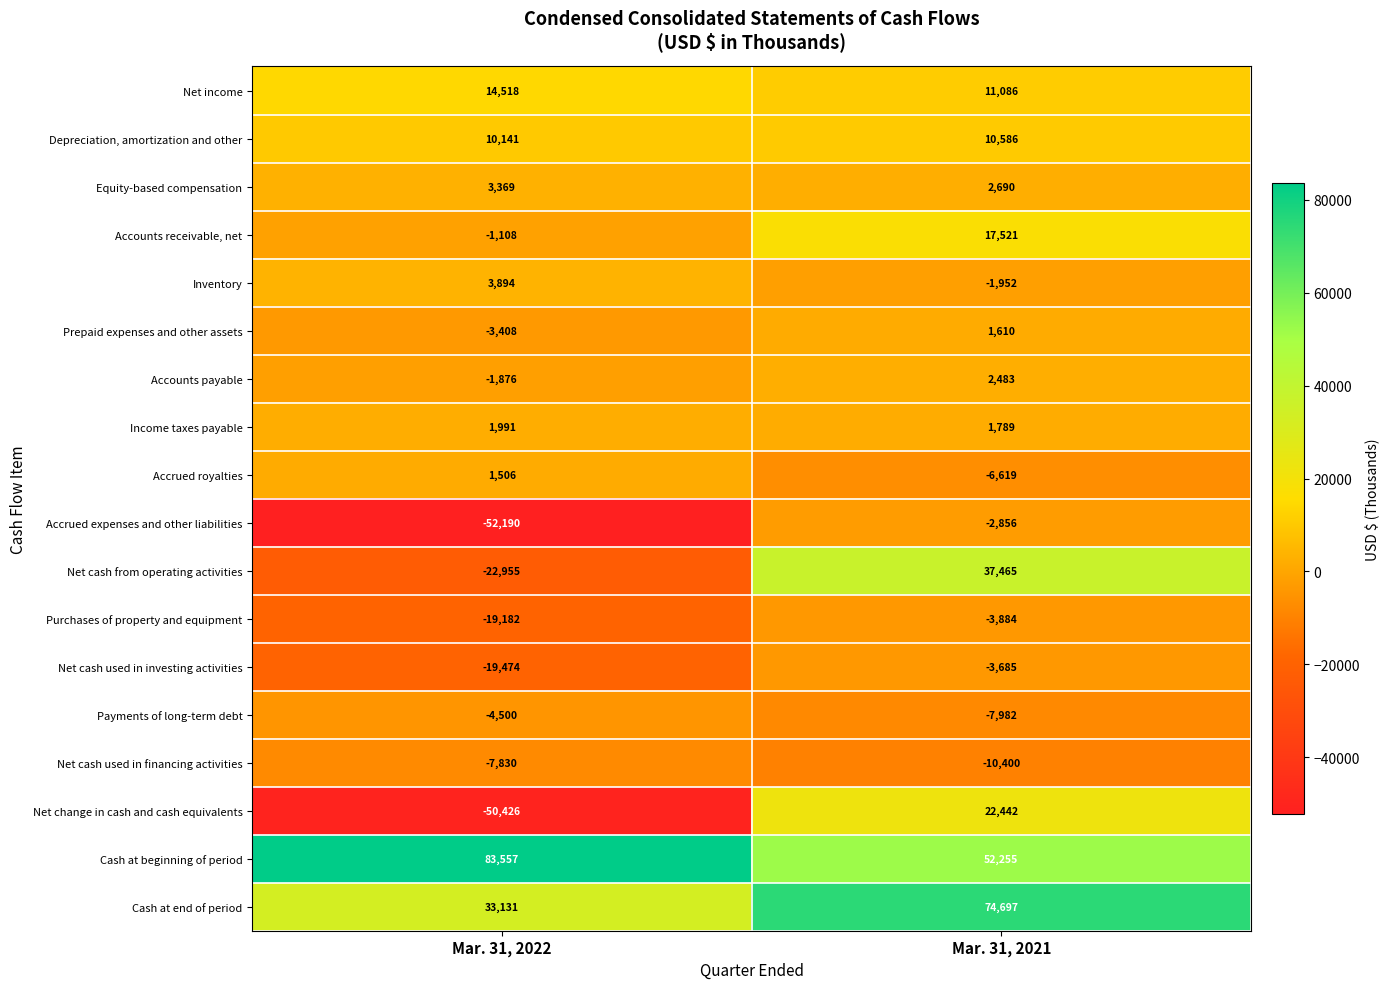

How many distinct data groups are displayed?

18